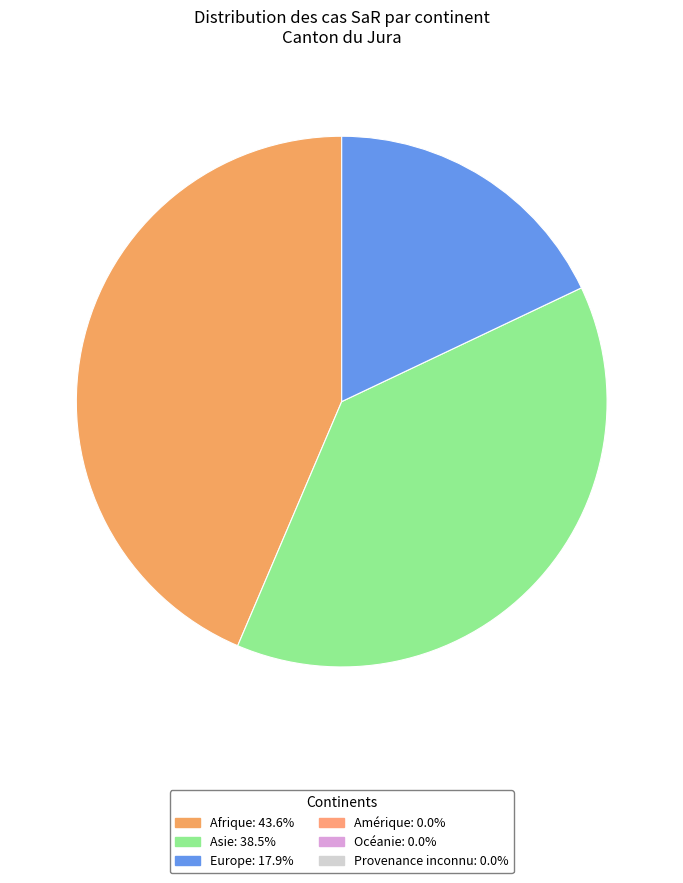

Is there a majority slice in this chart?

No